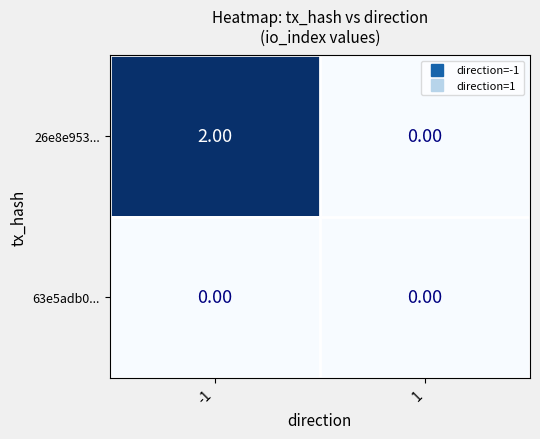

Which series has the largest total across all categories?

26e8e953...